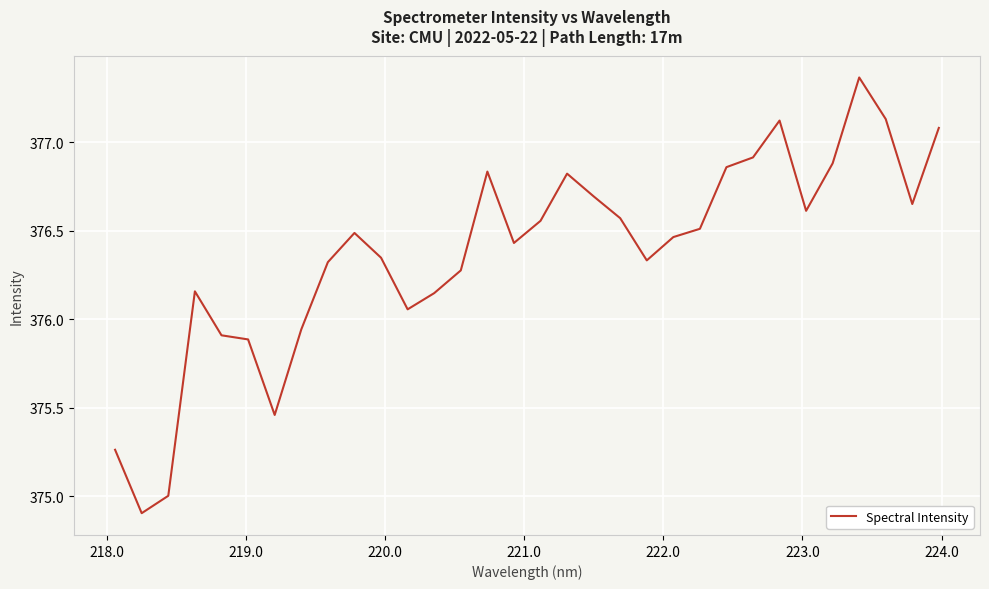

What is the difference between the maximum and minimum values?

2.5